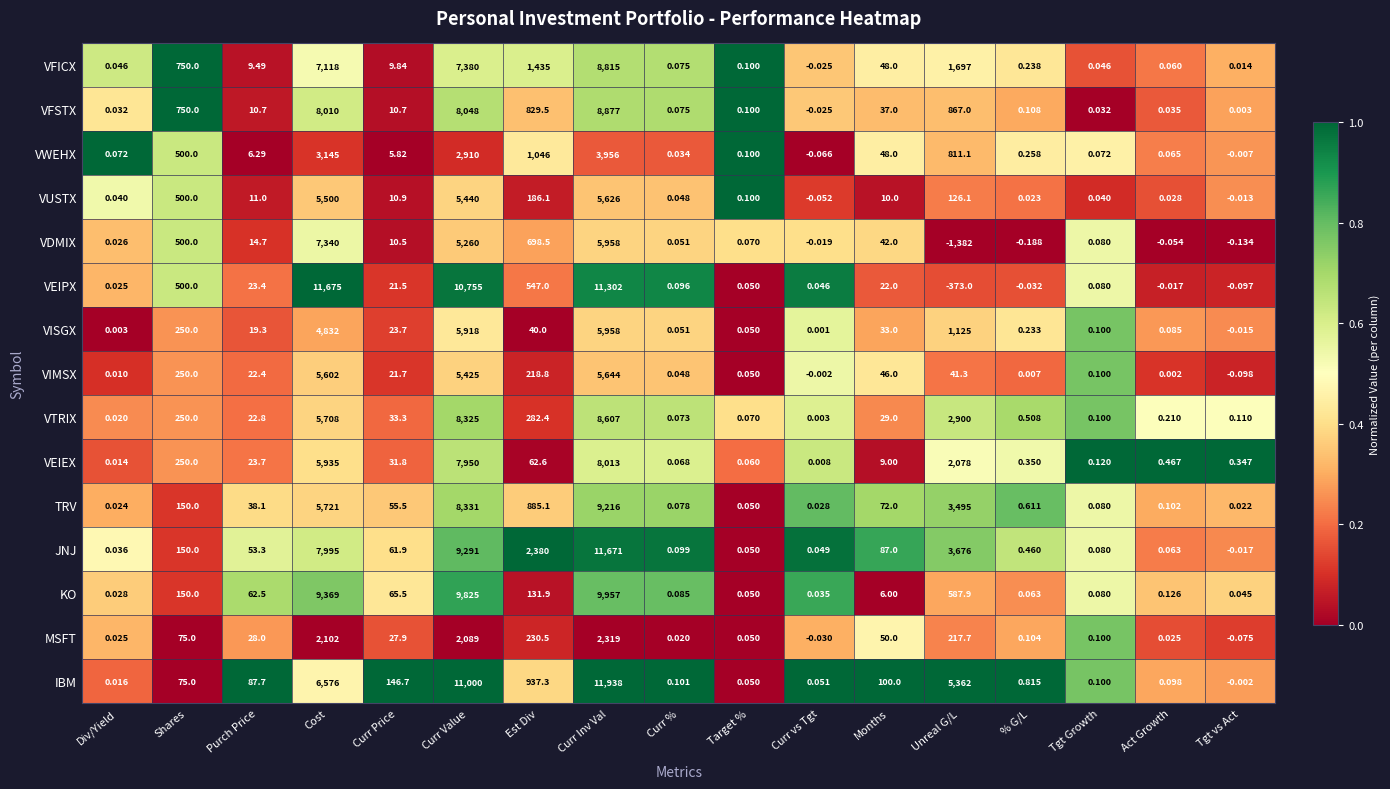

List the series in order of their peak value, highest first.

IBM, VEIPX, JNJ, KO, TRV, VFSTX, VFICX, VTRIX, VEIEX, VDMIX, VISGX, VIMSX, VUSTX, VWEHX, MSFT